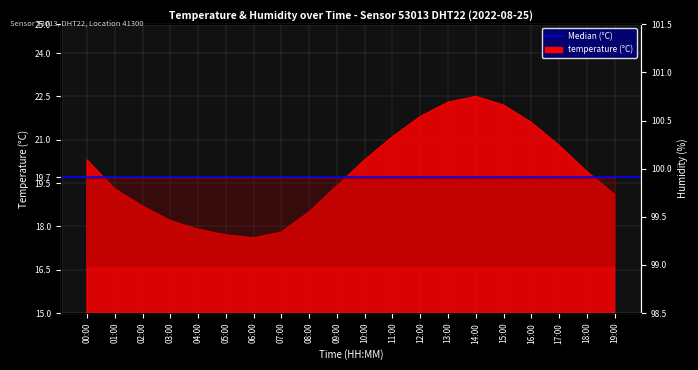

What is the sum of all values?

397.0